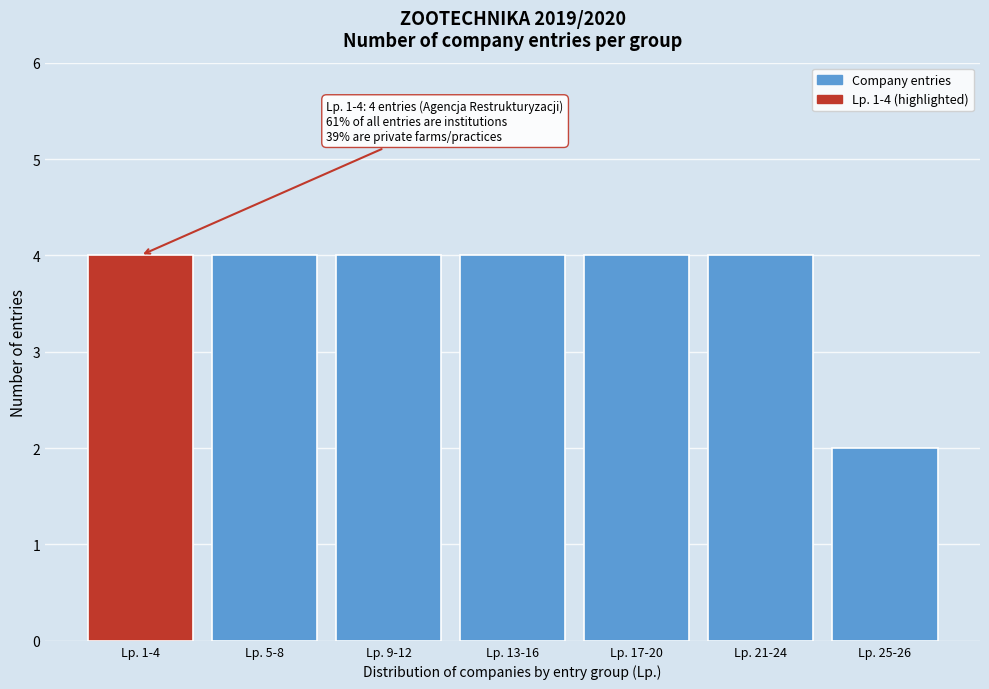

Reading left to right, what are all the values shown in this chart?

4	4	4	4	4	4	2